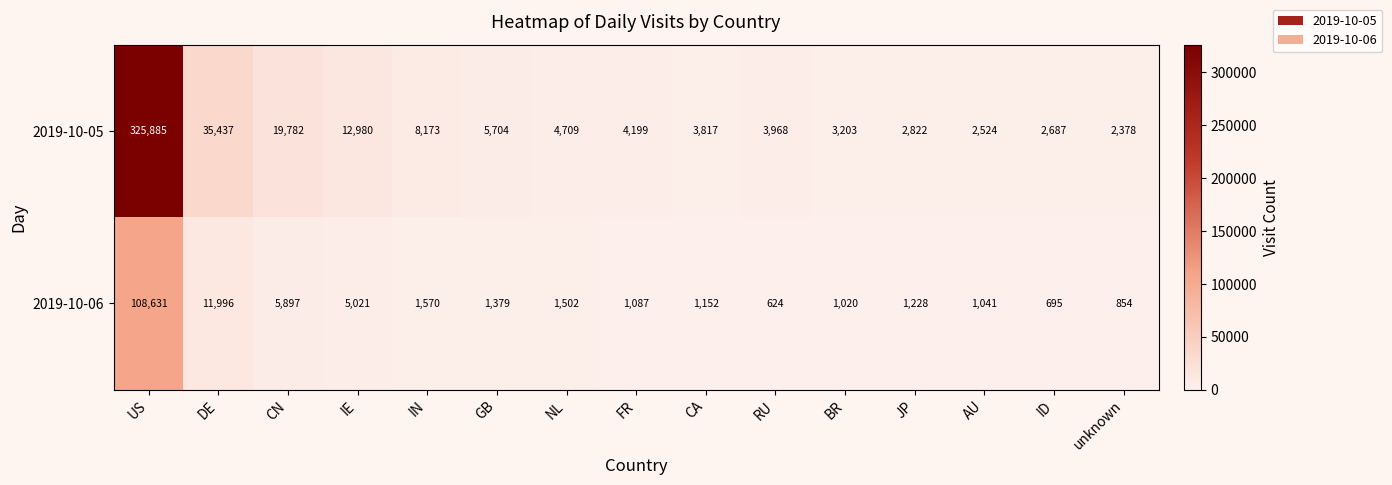

Which series has the widest spread of values?

2019-10-05